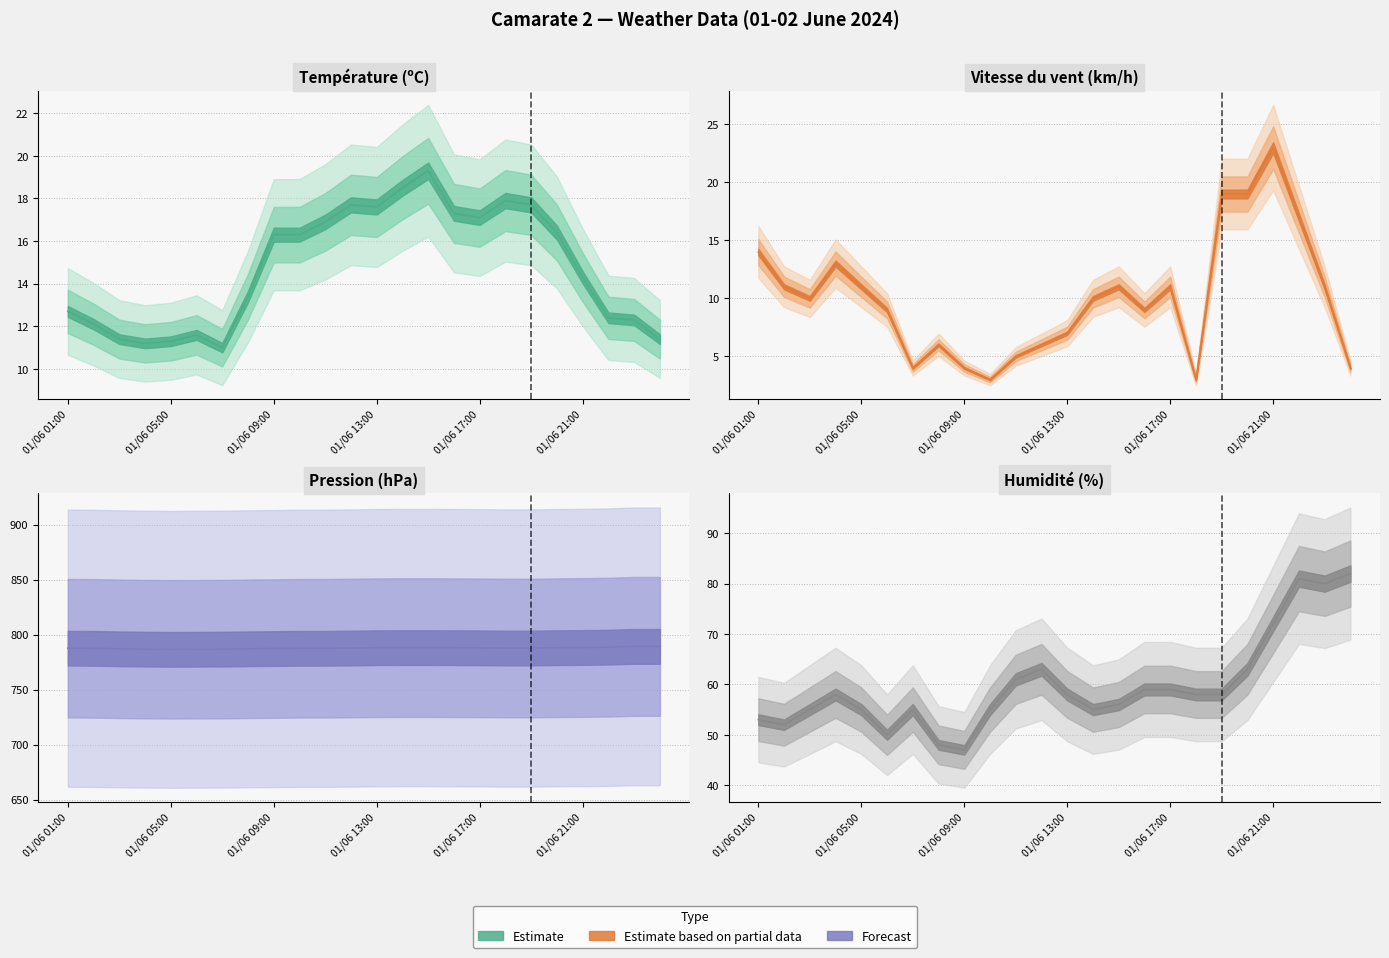

True or false: Vitesse du vent (km/h) line and Humidité (%) line cross at least once.

False